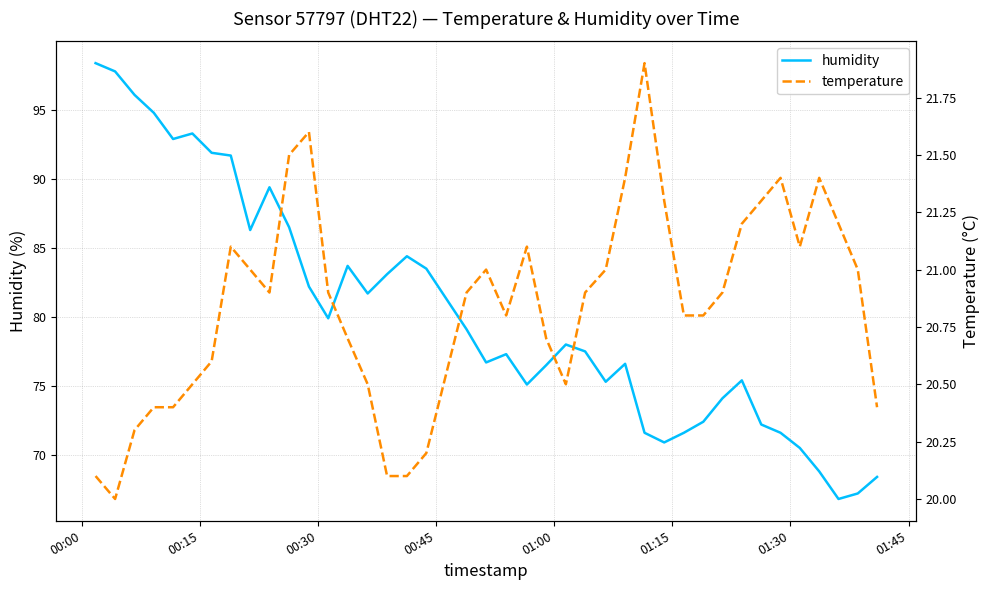

Rank the series by their maximum value, from lowest to highest.

temperature, humidity